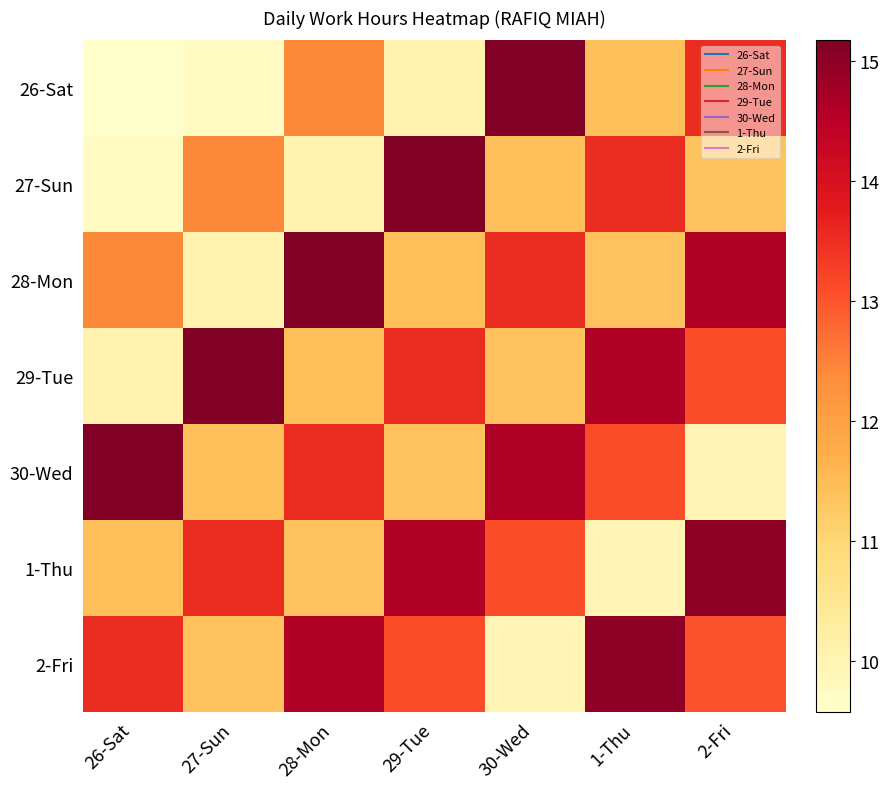

Rank the series at 27-Sun from highest to lowest value.

29-Tue, 1-Thu, 27-Sun, 30-Wed, 2-Fri, 28-Mon, 26-Sat